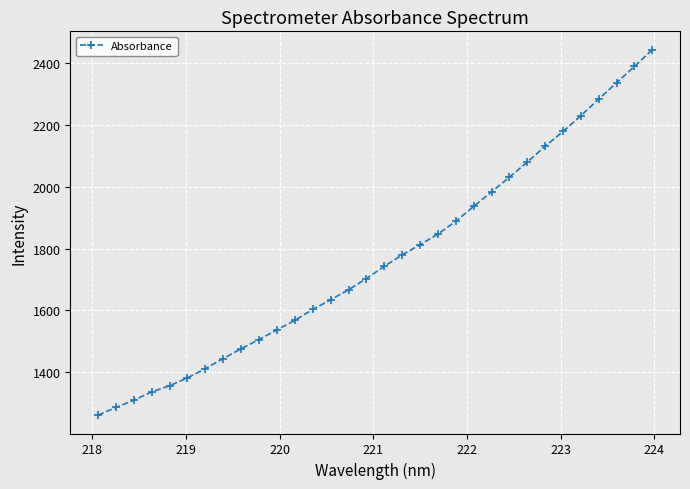

What is the sum of all values?

56572.5